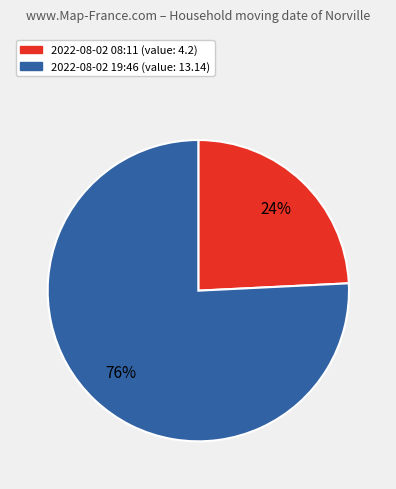

To the nearest percent, what is the average slice percentage?

50%